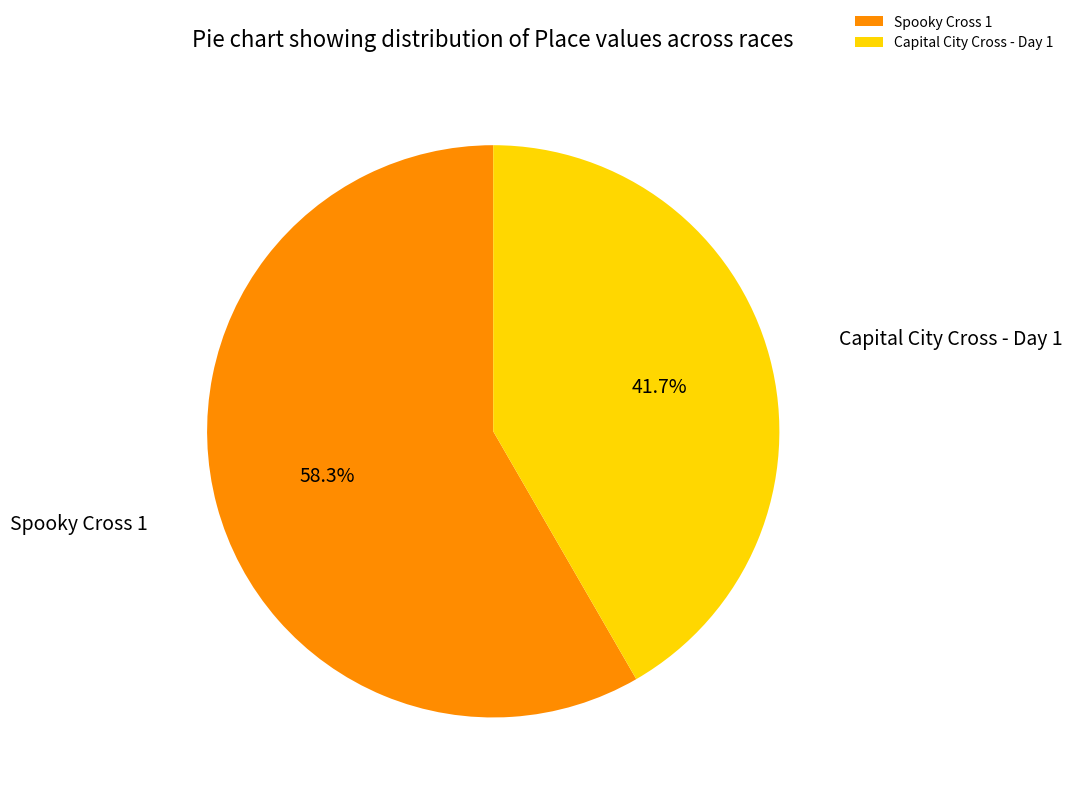

Which category has the biggest portion of the pie?

Spooky Cross 1